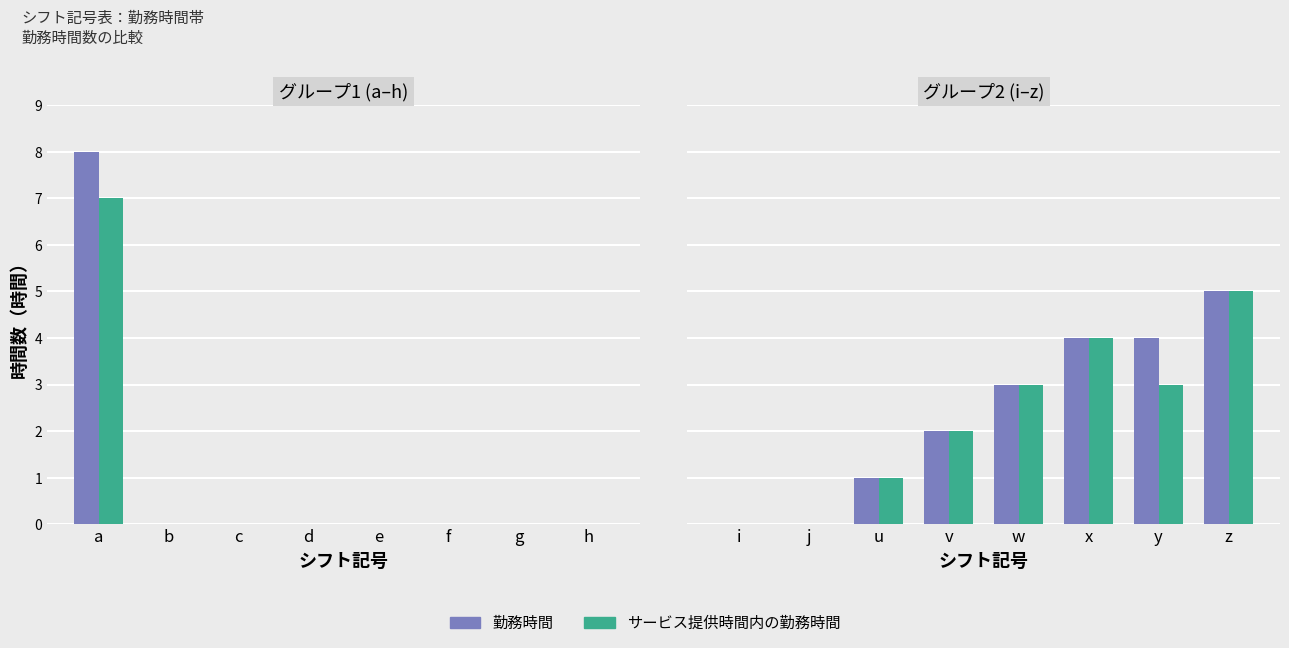

How many bars are there in each group?

2